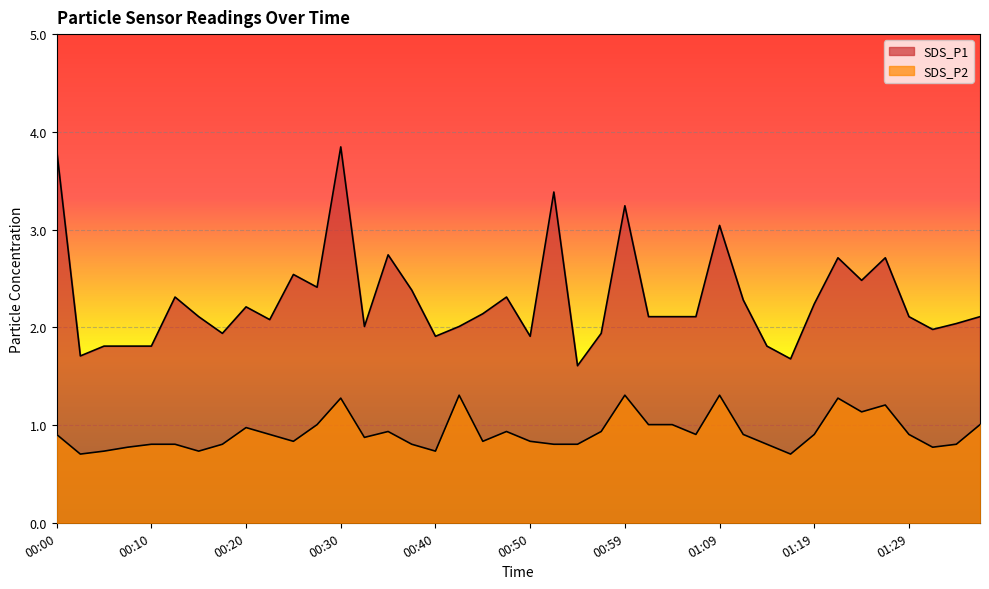

How many interior local peaks does the SDS_P1 series have?

11